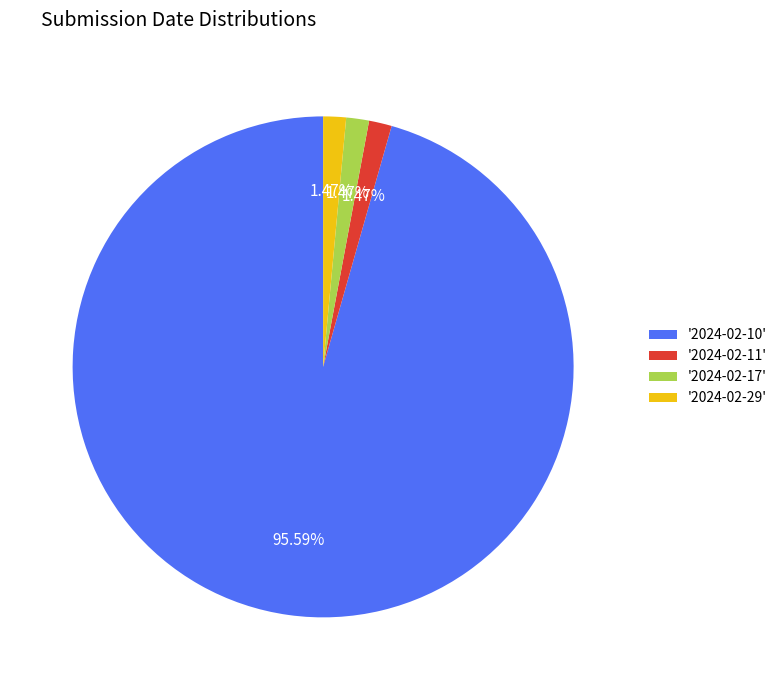

Is the sum of '2024-02-17' and '2024-02-10' greater than half?

Yes